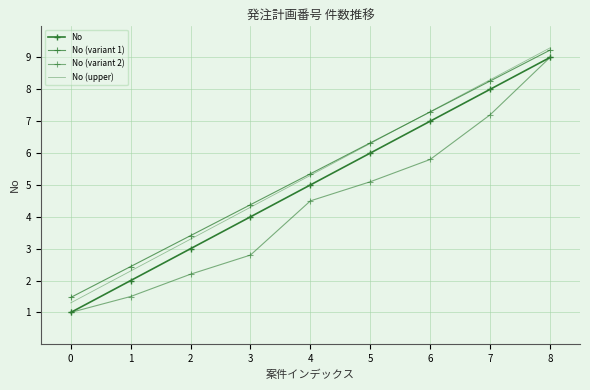

Reading right to left, what are all the values shown in this chart?

No: 9.0	8.0	7.0	6.0	5.0	4.0	3.0	2.0	1.0
No (variant 1): 9.2	8.3	7.3	6.3	5.3	4.4	3.4	2.4	1.5
No (variant 2): 9.0	7.2	5.8	5.1	4.5	2.8	2.2	1.5	1.0
No (upper): 9.3	8.3	7.3	6.3	5.3	4.3	3.3	2.3	1.3